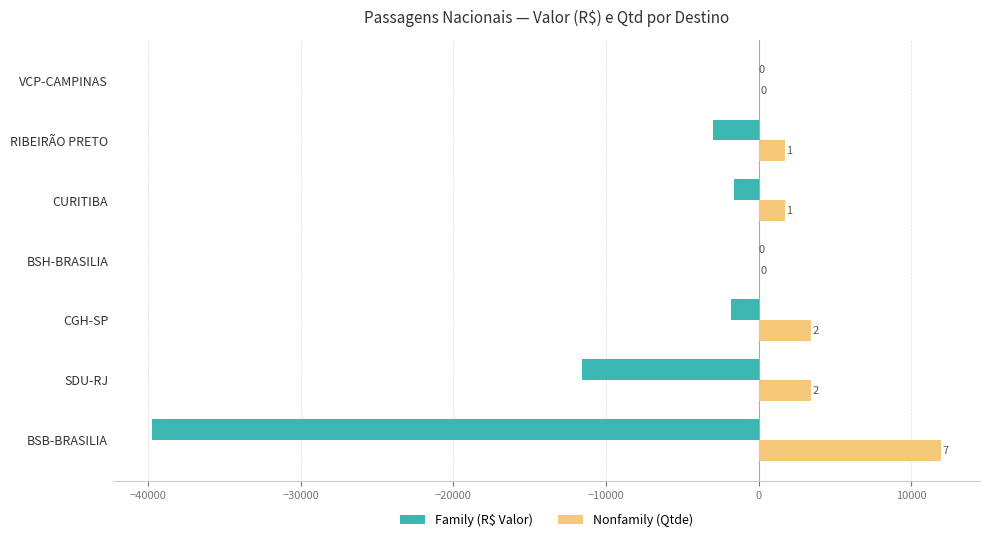

True or false: Nonfamily has a value of 2973.0 at RIBEIRÃO PRETO.

False